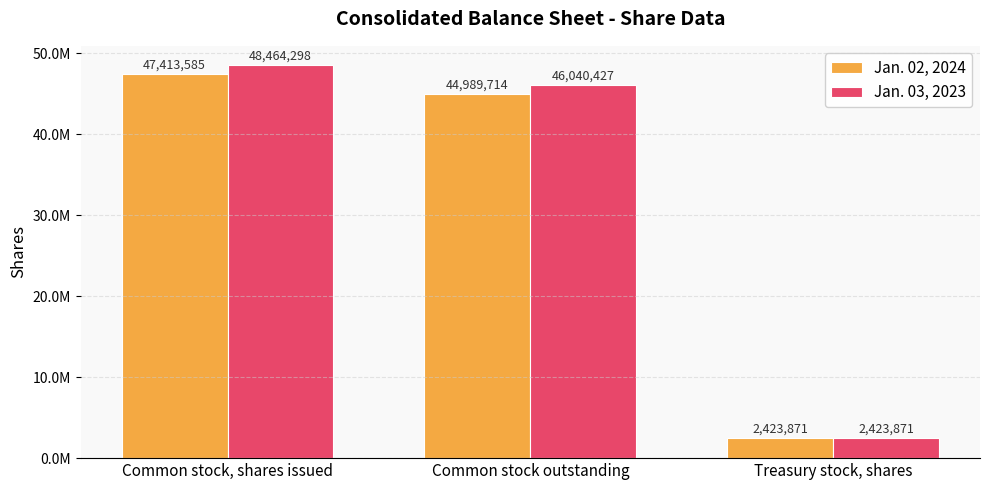

At which category is the sum across all series the highest?

Common stock, shares issued